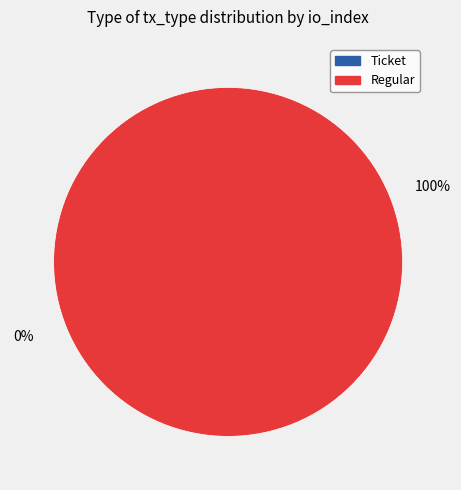

Which slice represents more than half of the pie?

Regular